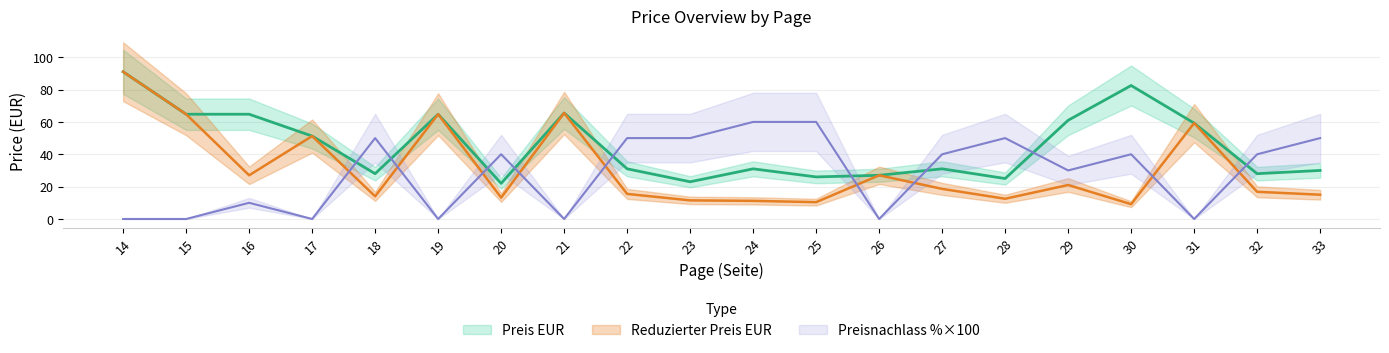

What is the highest value of the Preisnachlass in Prozent series?

60.0